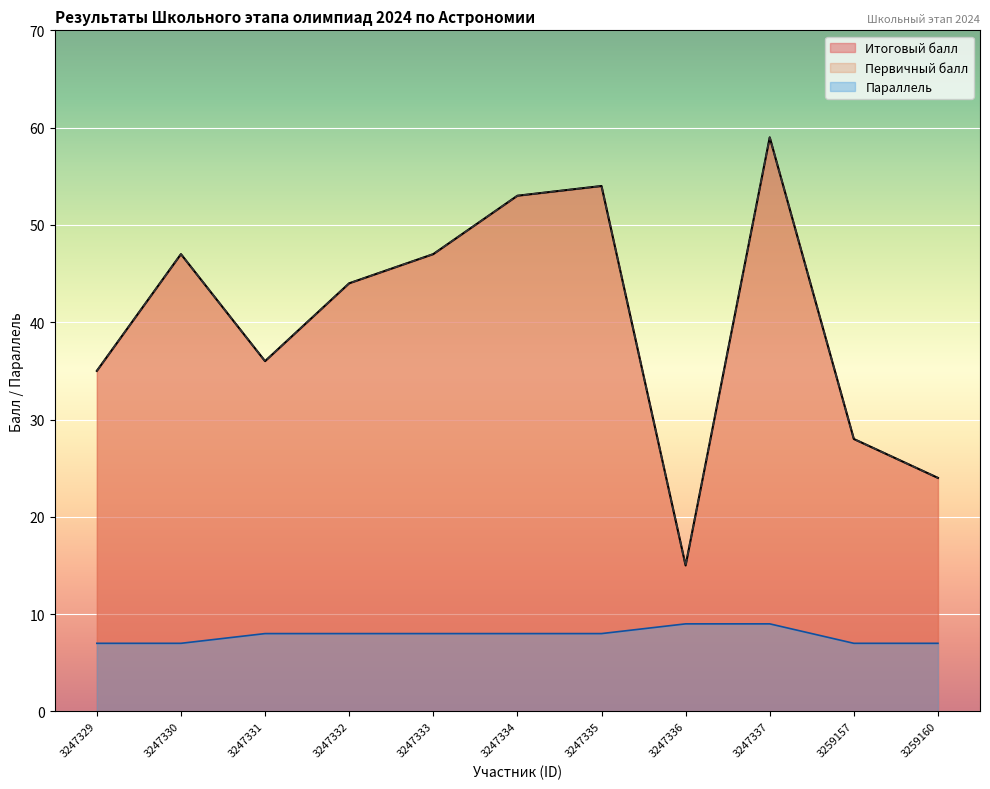

Where is Первичный балл nearest to the value 37?

3247331